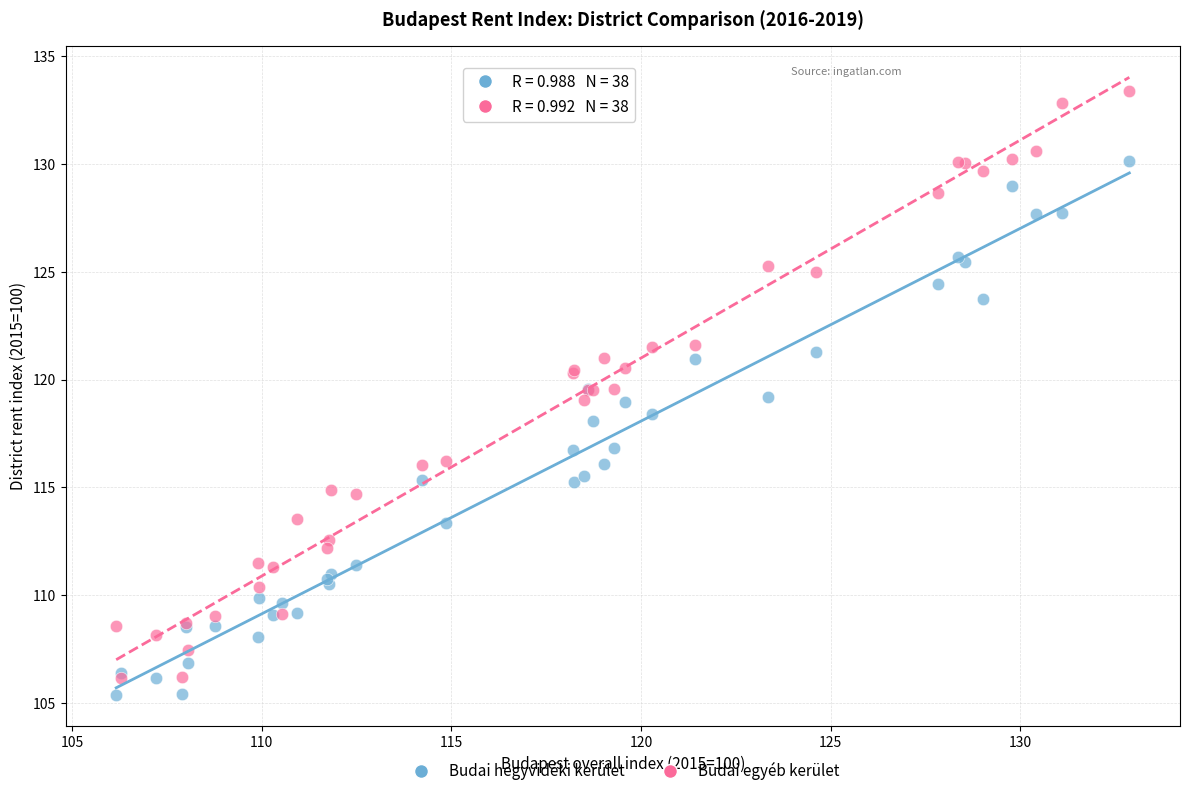

Which series contains the lowest Y value?

Budai hegyvidéki kerület